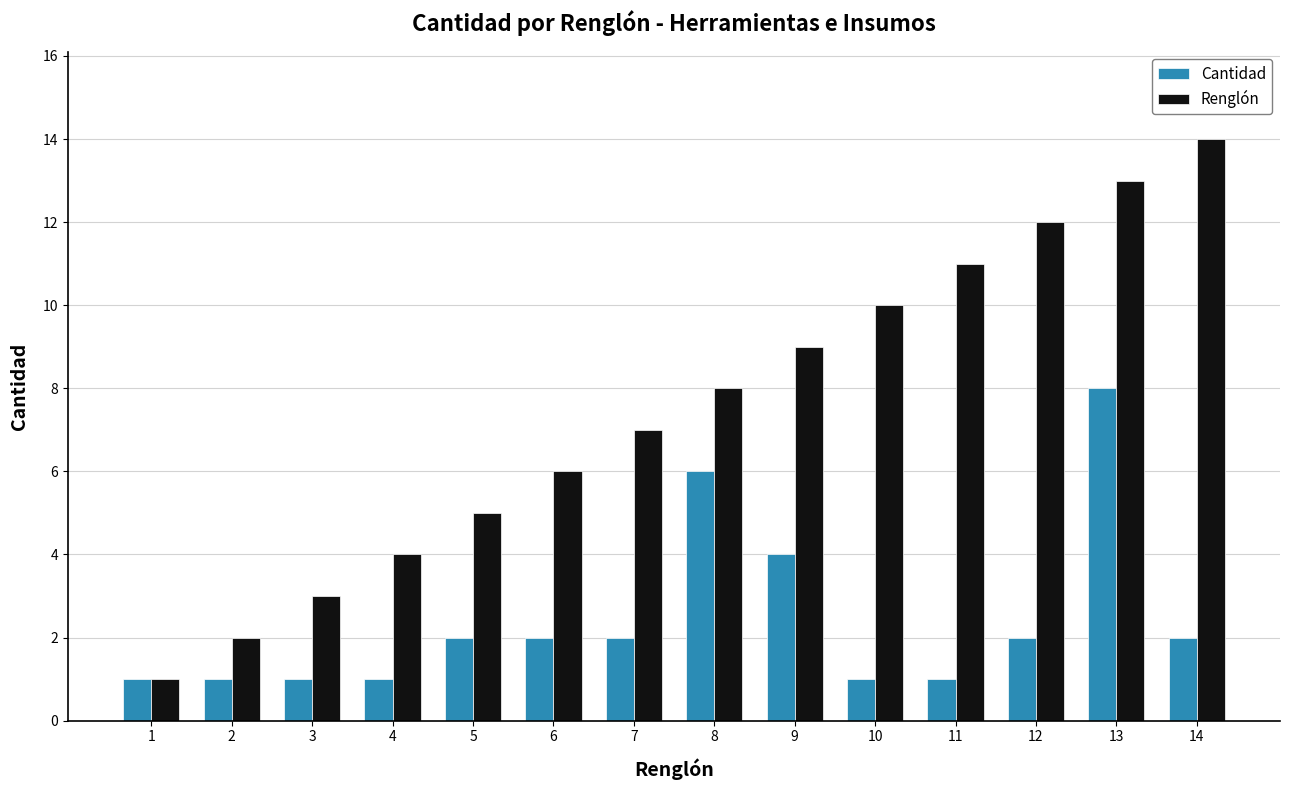

How many groups of bars are there?

14